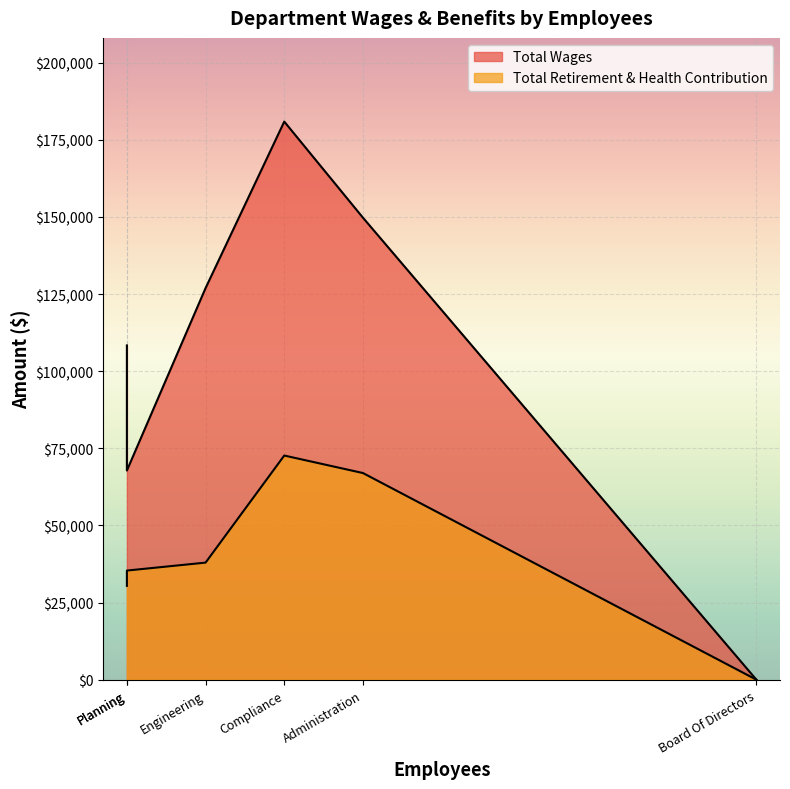

What is the highest value of the Total Wages series?

180921